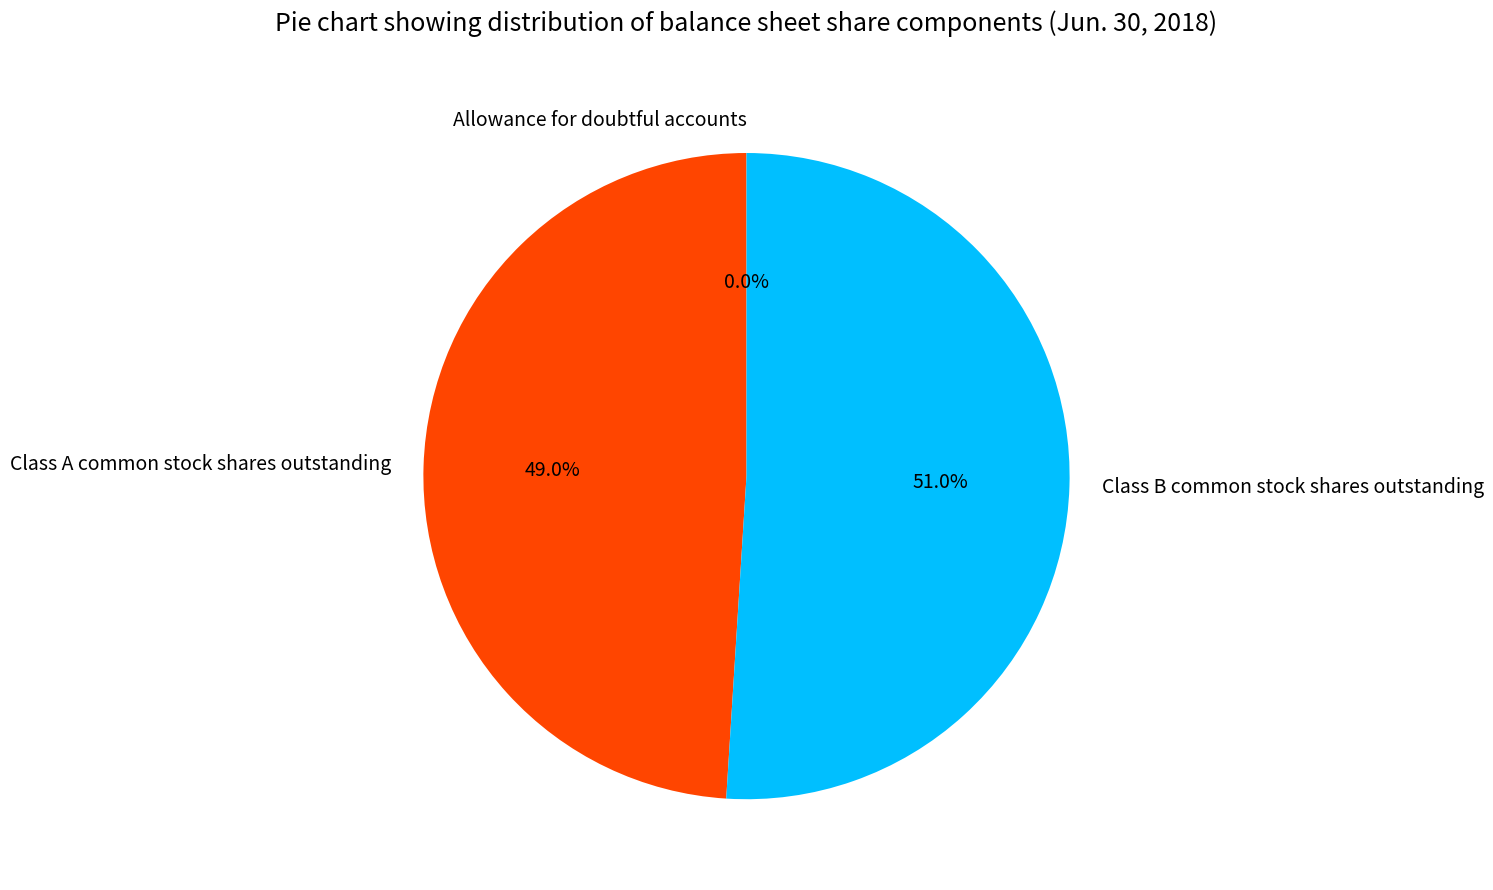

Which slice is the largest?

Class B common stock shares outstanding